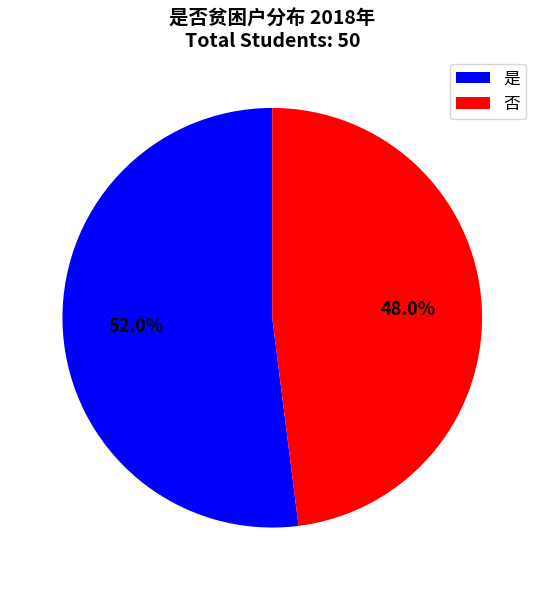

Is 是 the majority of the pie?

Yes